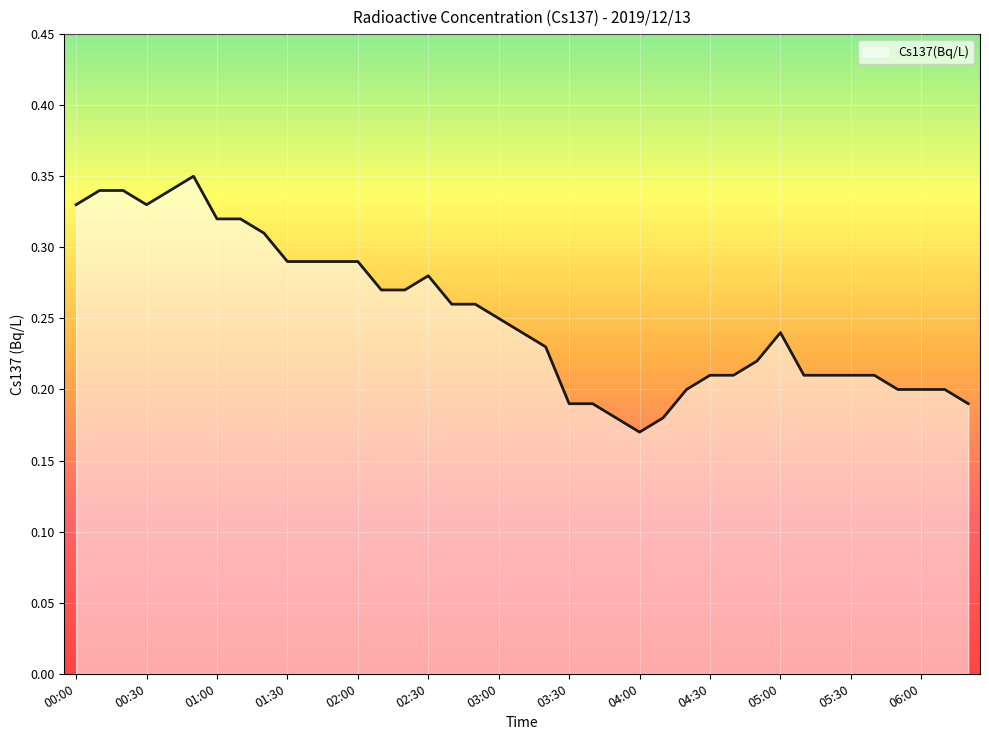

Reading right to left, what are all the values shown in this chart?

06:20=0.2	06:10=0.2	06:00=0.2	05:50=0.2	05:40=0.2	05:30=0.2	05:20=0.2	05:10=0.2	05:00=0.2	04:50=0.2	04:40=0.2	04:30=0.2	04:20=0.2	04:10=0.2	04:00=0.2	03:50=0.2	03:40=0.2	03:30=0.2	03:20=0.2	03:10=0.2	03:00=0.2	02:50=0.3	02:40=0.3	02:30=0.3	02:20=0.3	02:10=0.3	02:00=0.3	01:50=0.3	01:40=0.3	01:30=0.3	01:20=0.3	01:10=0.3	01:00=0.3	00:50=0.3	00:40=0.3	00:30=0.3	00:20=0.3	00:10=0.3	00:00=0.3